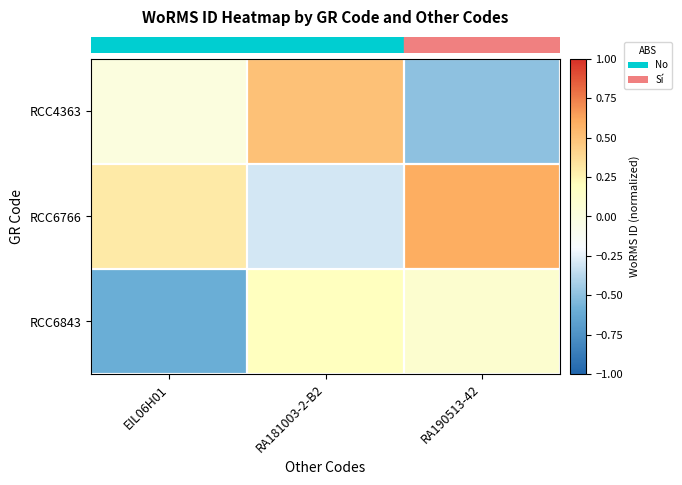

What is the spread (max minus min) of values at EIL06H01?

0.9